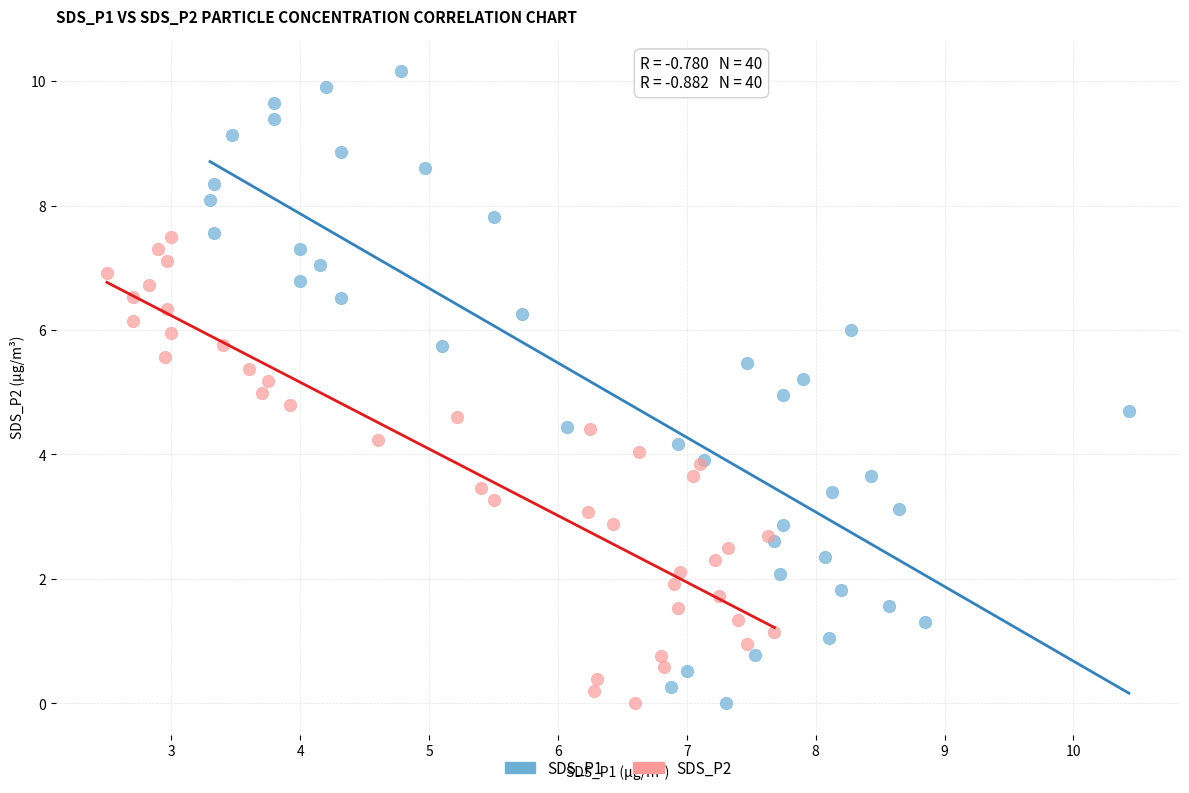

Which series reaches the maximum Y coordinate?

SDS_P1